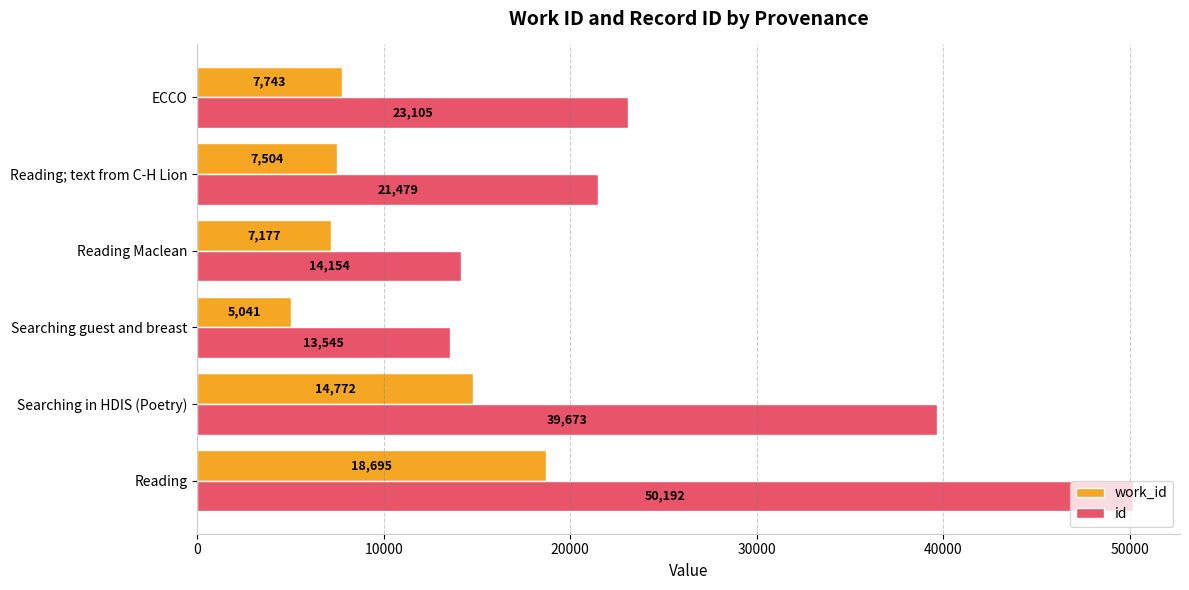

List the series in order of their peak value, lowest first.

work_id, id